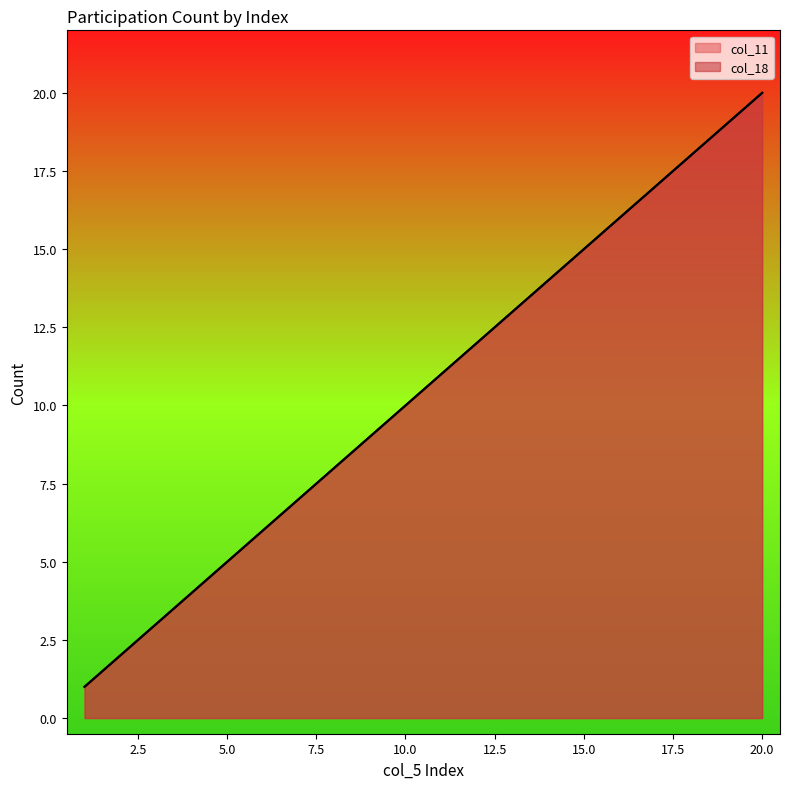

Reading left to right, extract all data points from this chart.

col_11: 1=1	2=2	3=3	4=4	5=5	6=6	7=7	8=8	9=9	10=10	11=11	12=12	13=13	14=14	15=15	16=16	17=17	18=18	19=19	20=20
col_18: 1=1	2=2	3=3	4=4	5=5	6=6	7=7	8=8	9=9	10=10	11=11	12=12	13=13	14=14	15=15	16=16	17=17	18=18	19=19	20=20